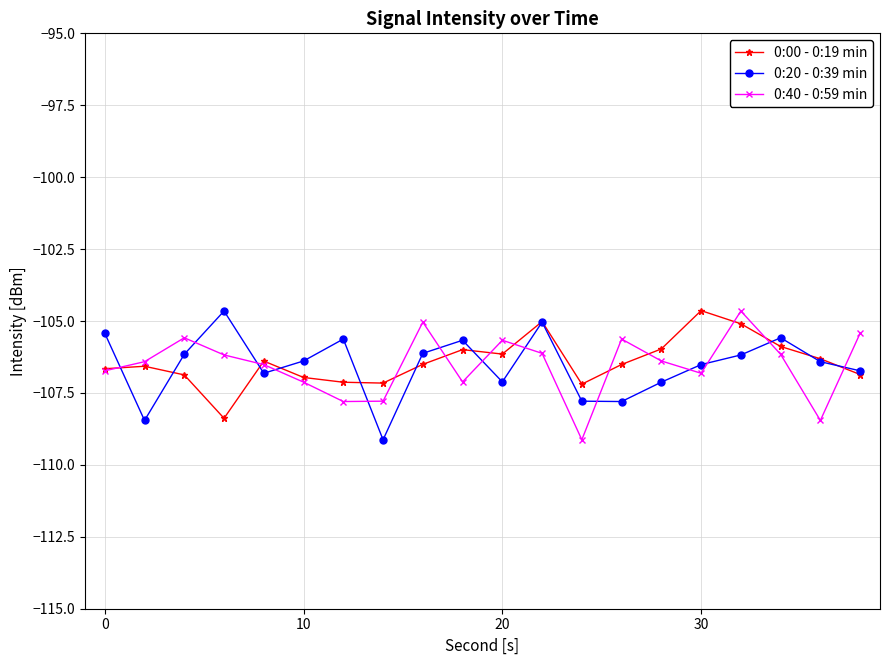

True or false: 0:00 - 0:19 min has more than 1 interior local peaks.

True